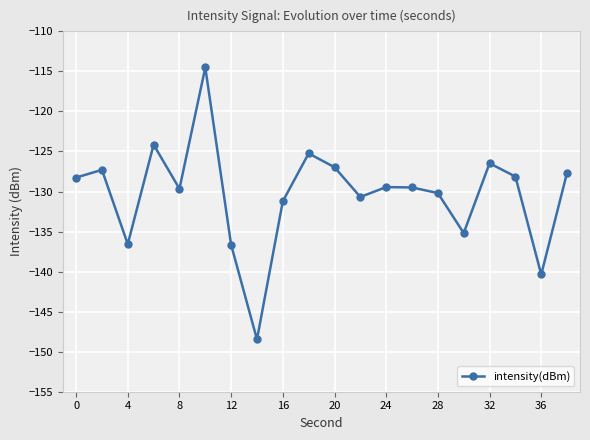

True or false: there are more than 1 points higher than both neighbors.

True